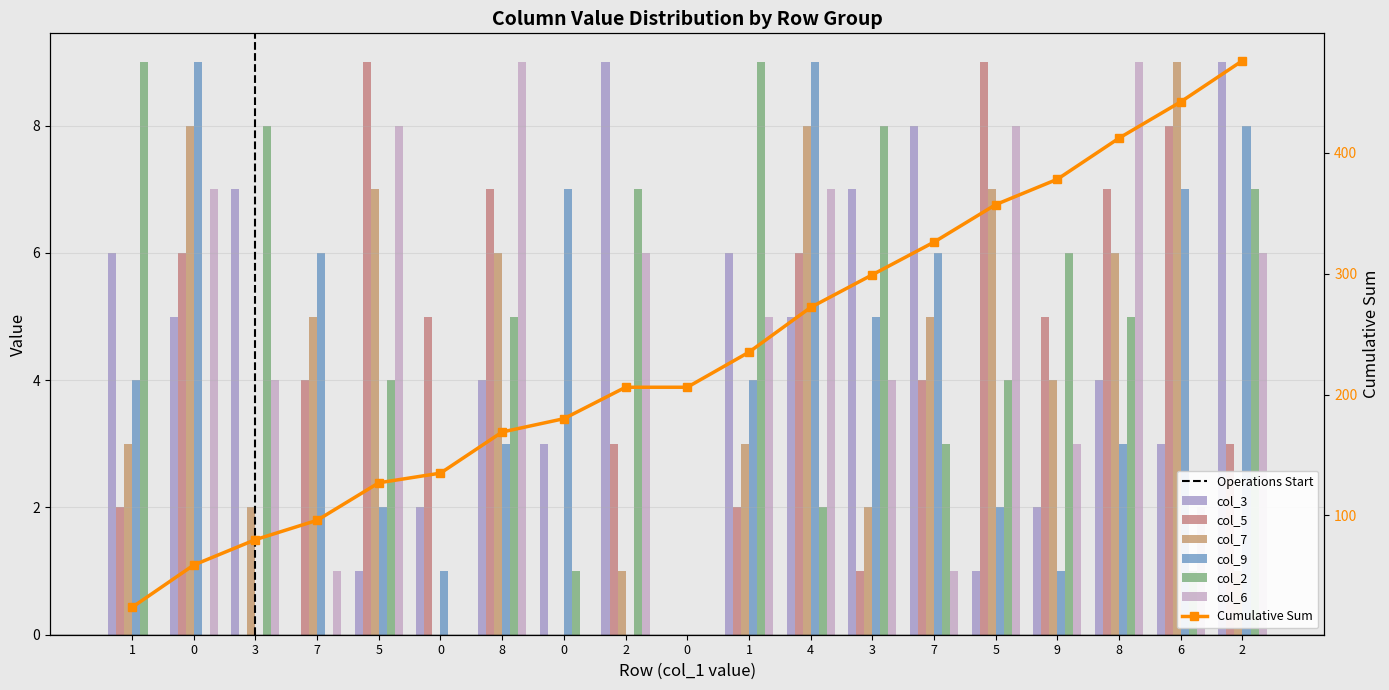

Count the number of categories in the chart.

19